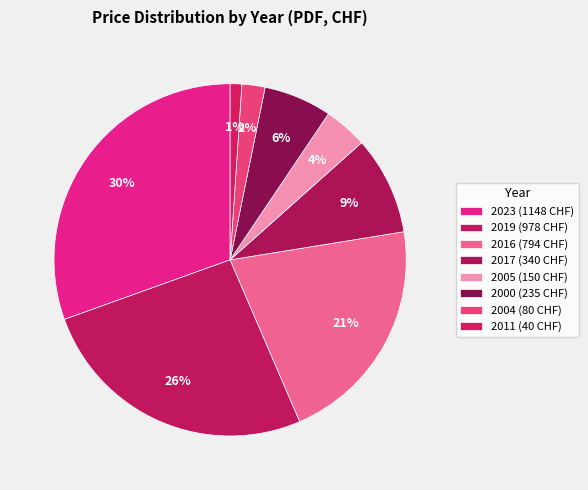

How many segments does this pie chart have?

8